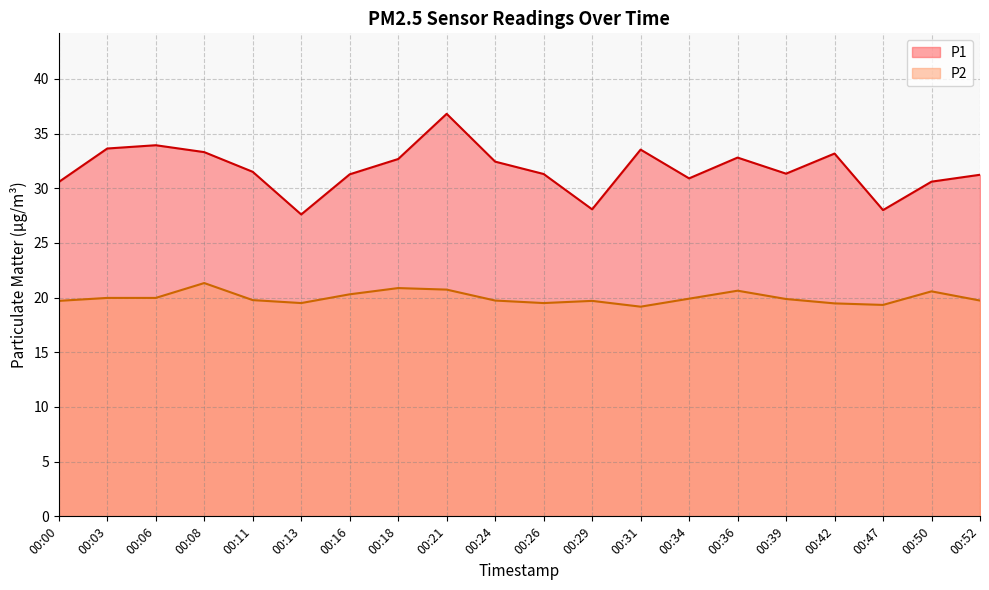

Read the P1 value at 00:36.

32.8